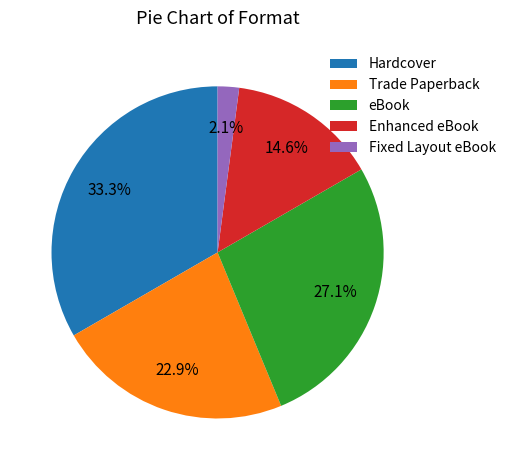

Rank the categories by value from lowest to highest.

Fixed Layout eBook, Enhanced eBook, Trade Paperback, eBook, Hardcover